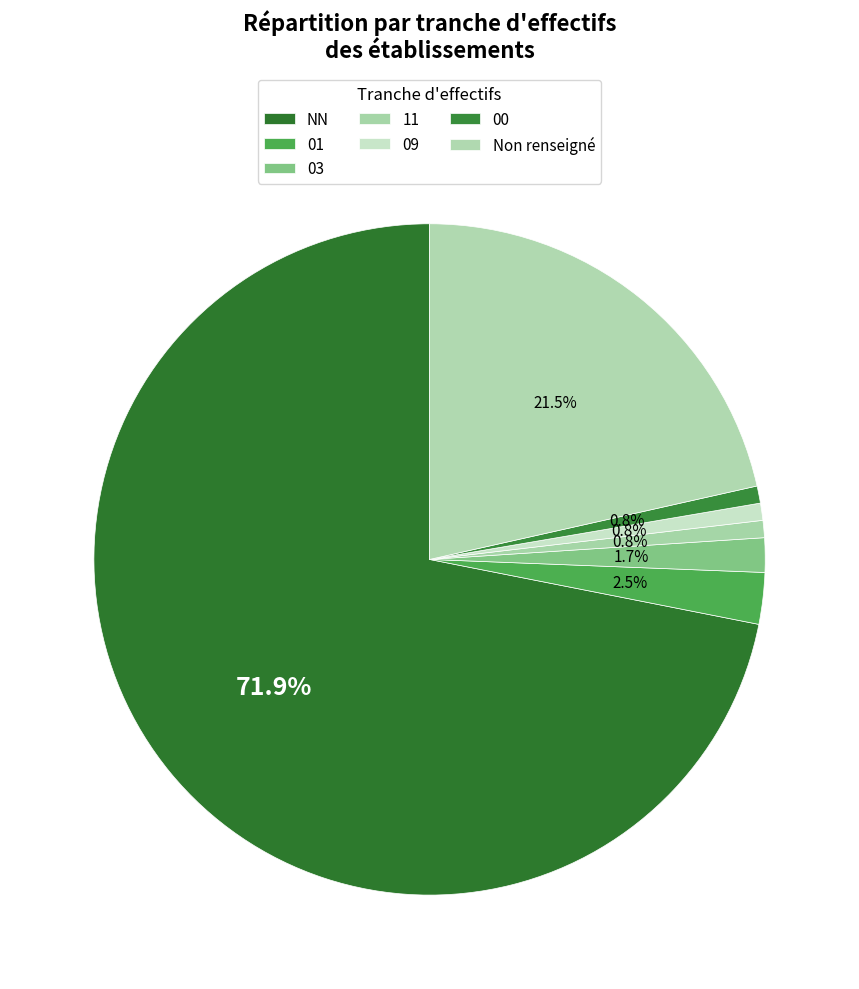

To the nearest percent, what percentage of the pie is 11?

1%